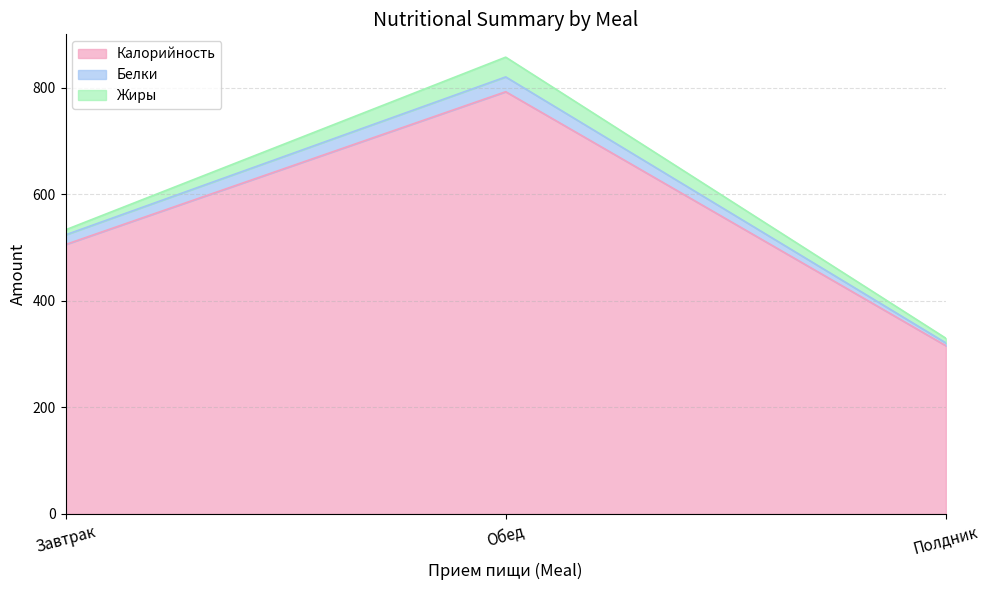

What is the highest value of the Белки series?

820.8